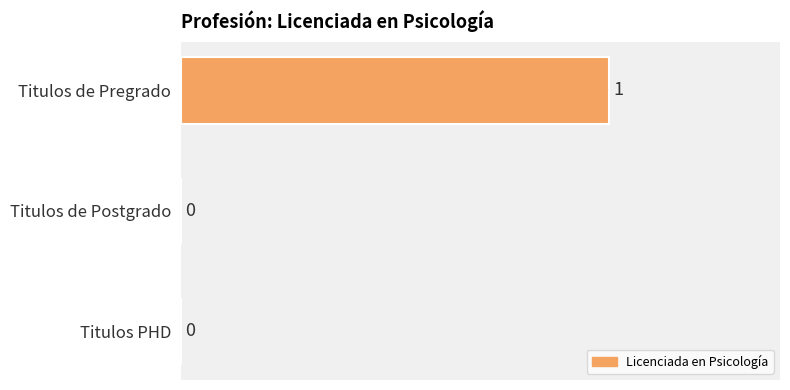

How many values are between 0 and 1?

3